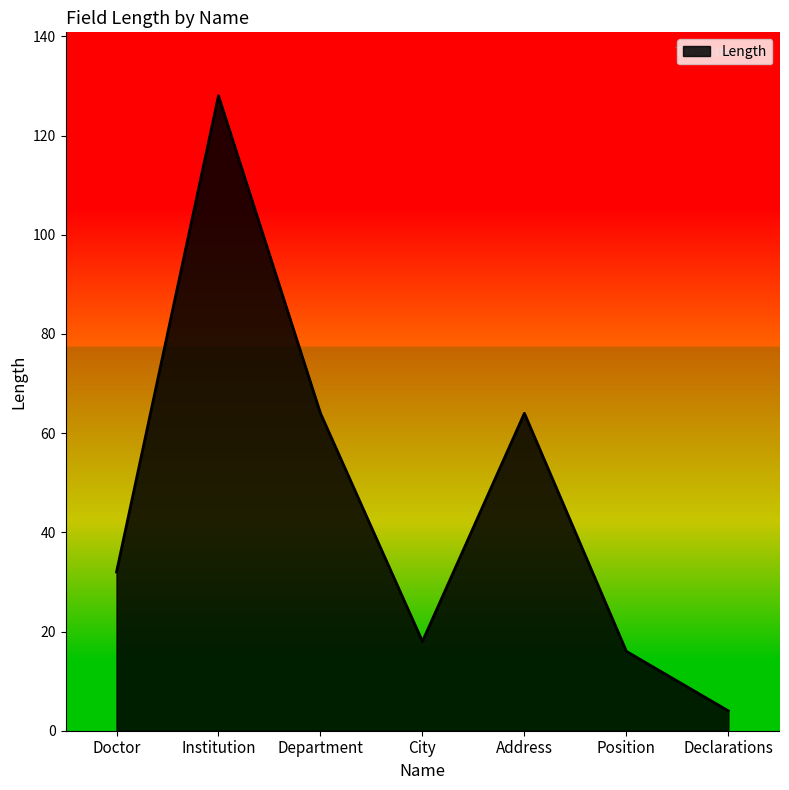

What is the sum of the values at Address and Institution?

192